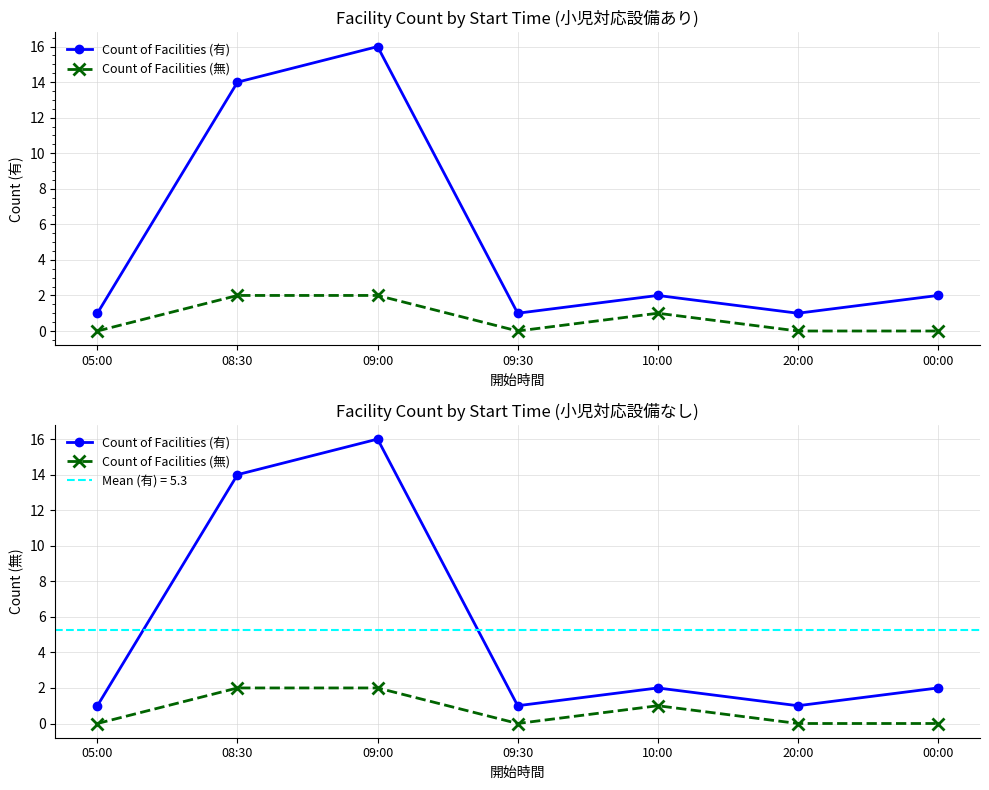

Between 09:00 and 20:00, which series saw the biggest shift?

Count of Facilities (有)